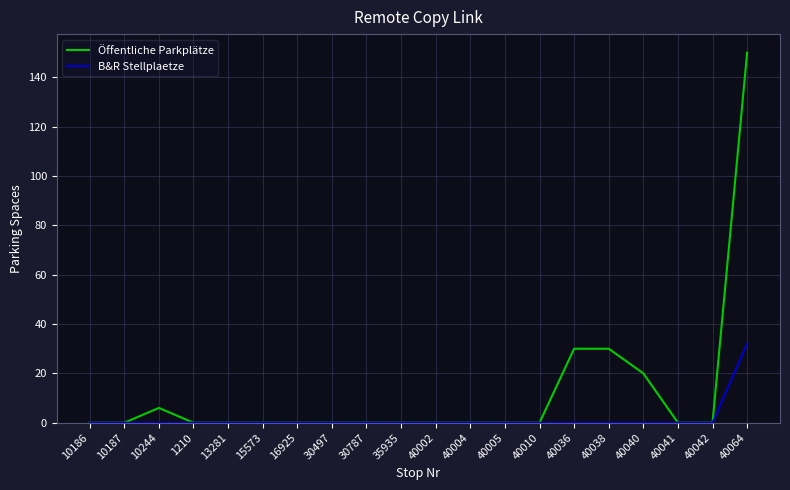

At which label does B&R Stellplaetze reach its peak?

40064